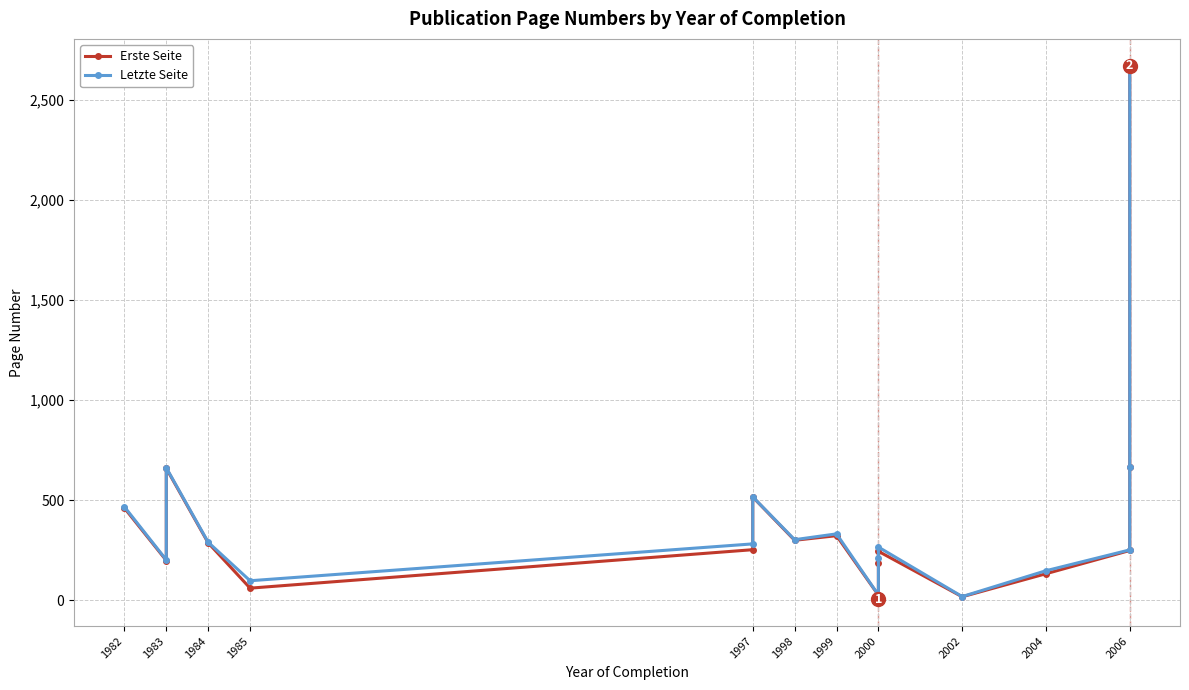

What is the sum of all Erste Seite values?

7255